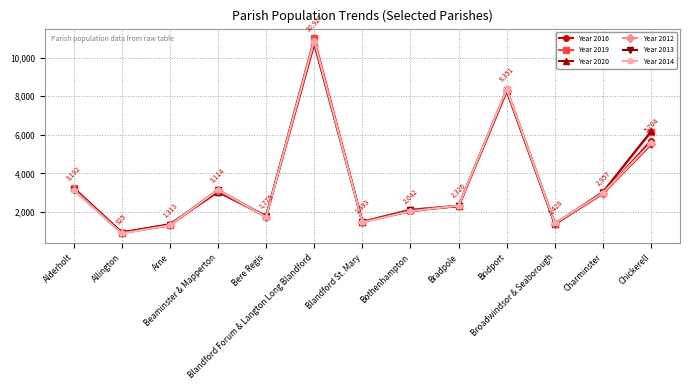

At how many categories does at least one series exceed 4559?

3